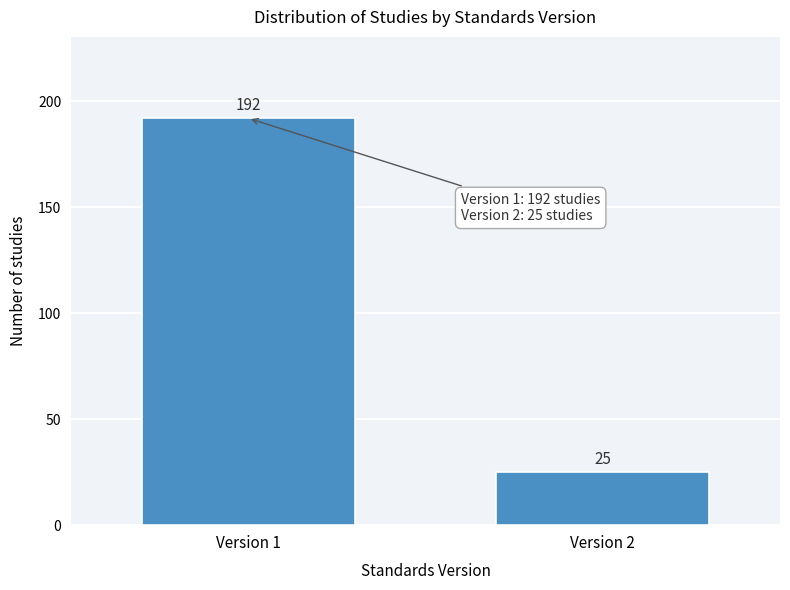

Reading left to right, extract all data points from this chart.

192	25